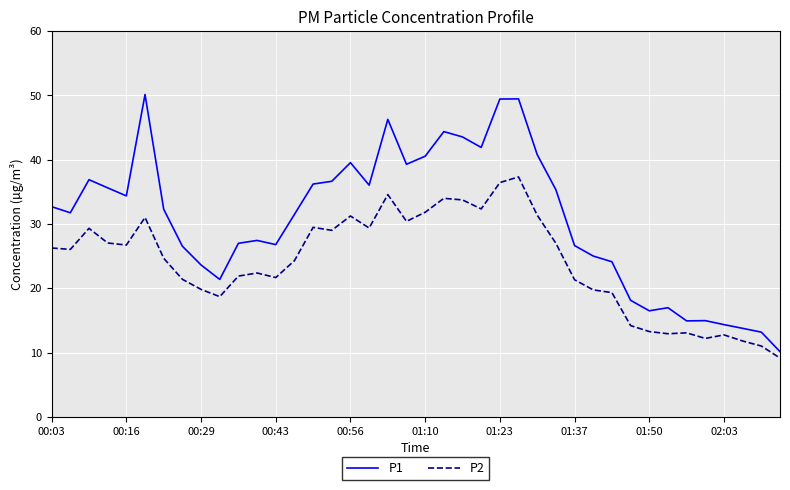

Rank the series by their average value, from highest to lowest.

P1, P2